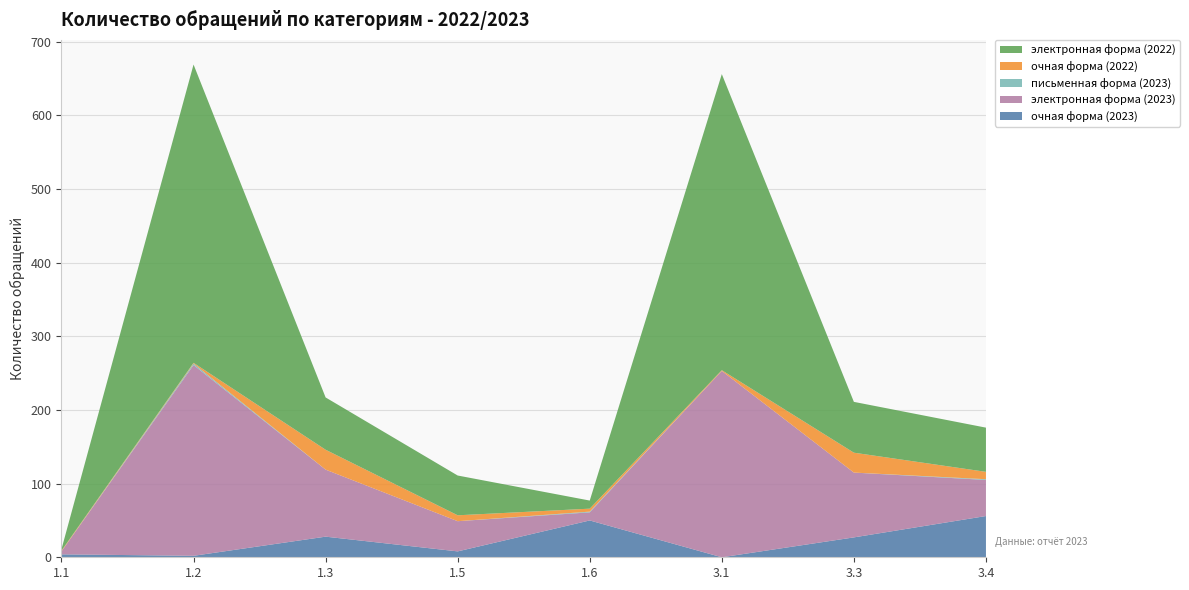

Reading right to left, list all the values displayed in this chart.

очная форма (2023): 56	27	0	50	8	28	2	4
электронная форма (2023): 49	88	253	11	41	91	259	4
письменная форма (2023): 1	0	0	1	0	0	2	0
очная форма (2022): 10	27	1	4	8	27	1	1
электронная форма (2022): 60	69	402	11	54	71	405	2